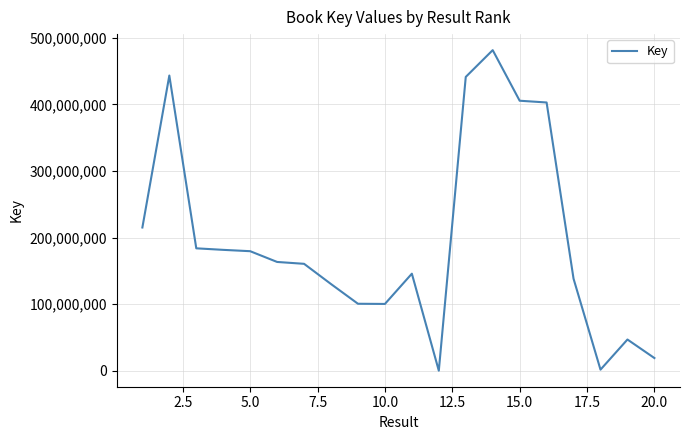

What is the greatest value displayed?

481312349